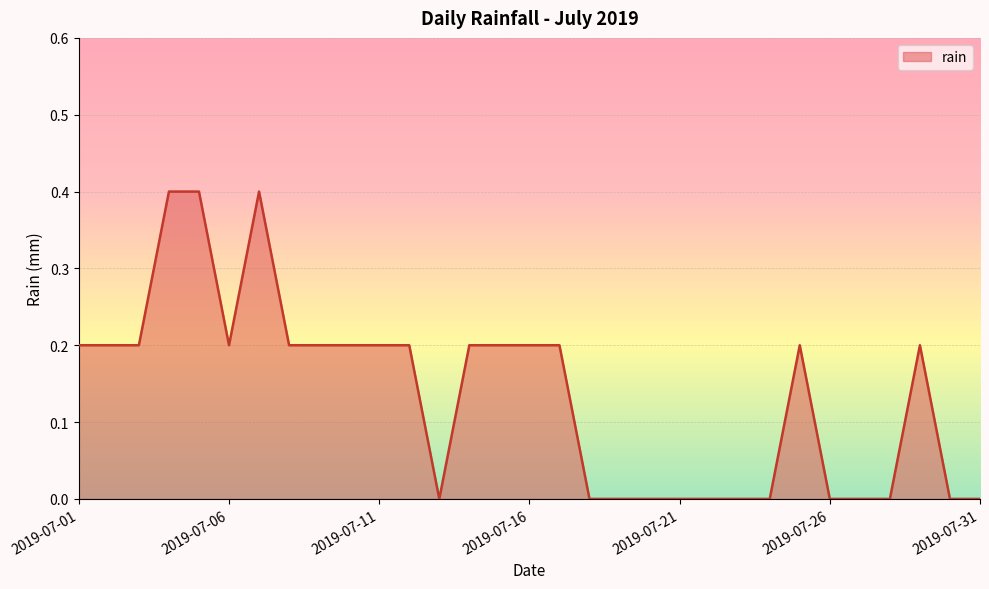

What is the difference between the maximum and minimum values?

0.4